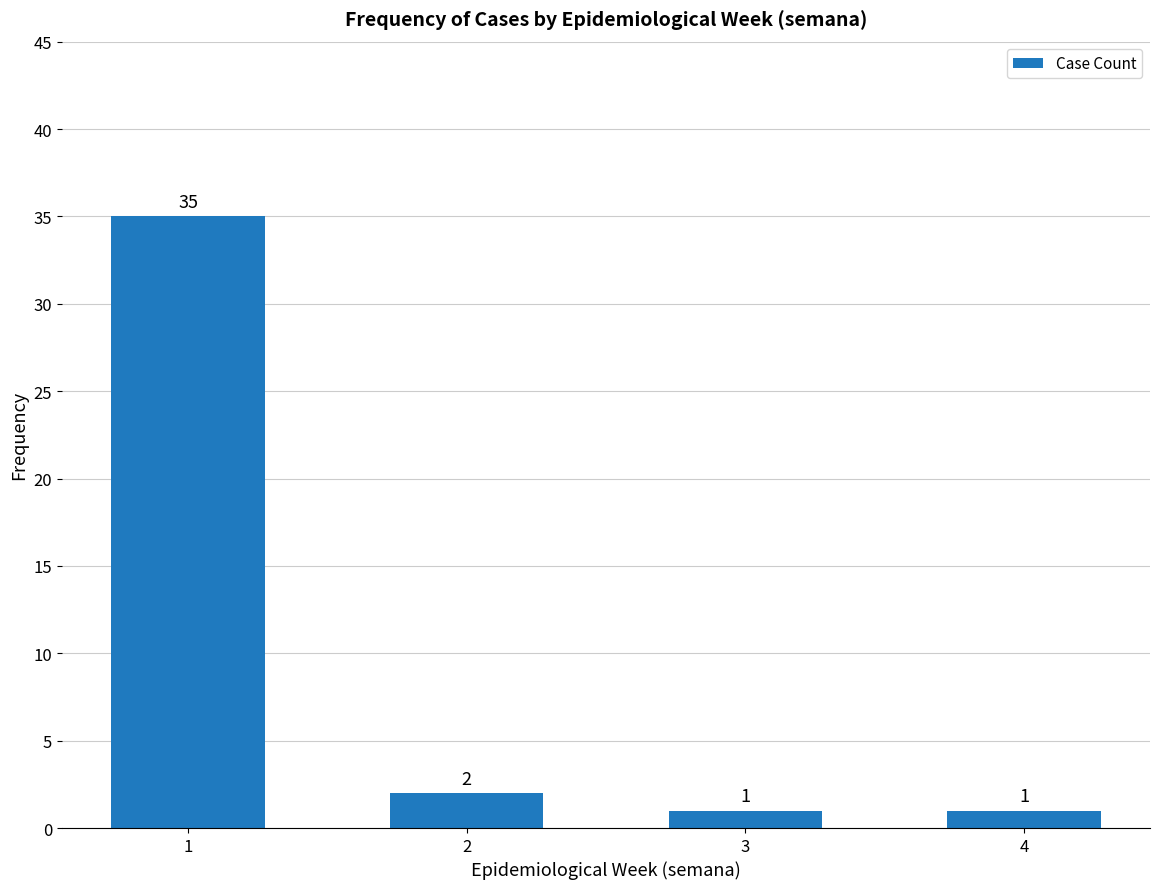

How many data points does each series have?

4